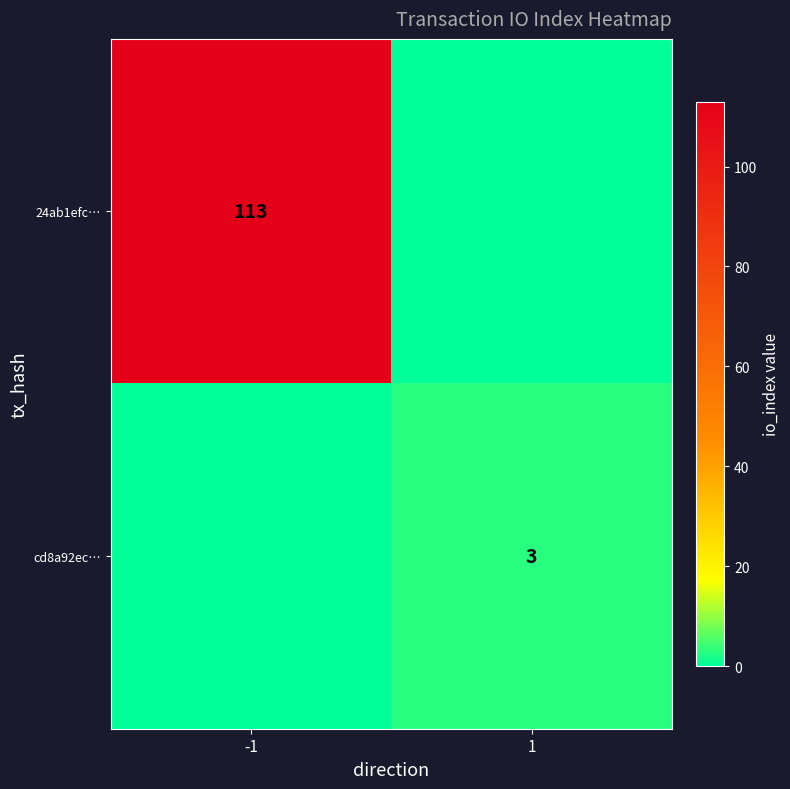

The 24ab1efc… series shows 113 at -1. True or false?

True